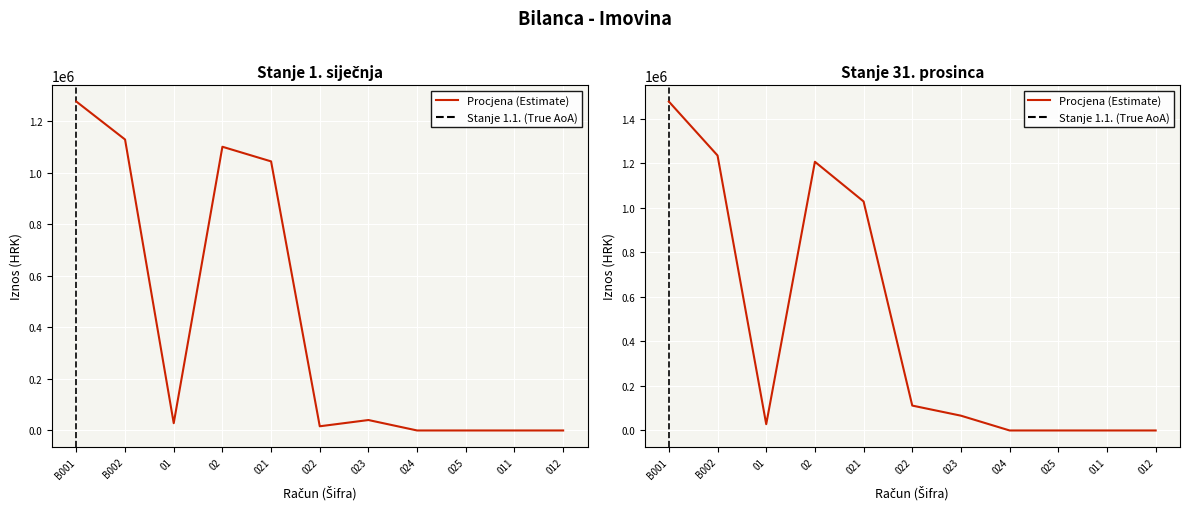

Which series has the largest total across all categories?

Stanje 31. prosinca